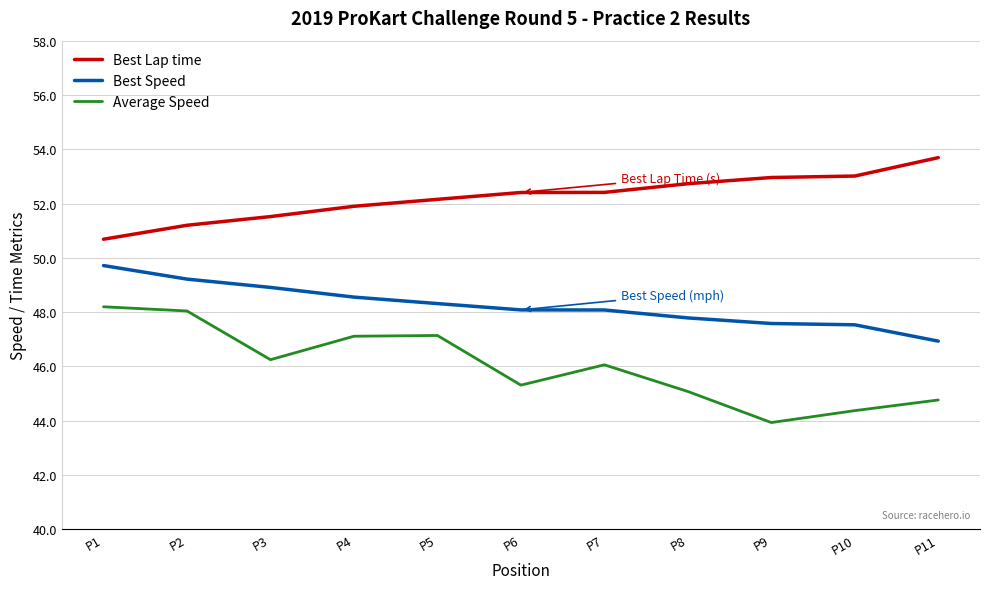

How many lines are shown in the chart?

3